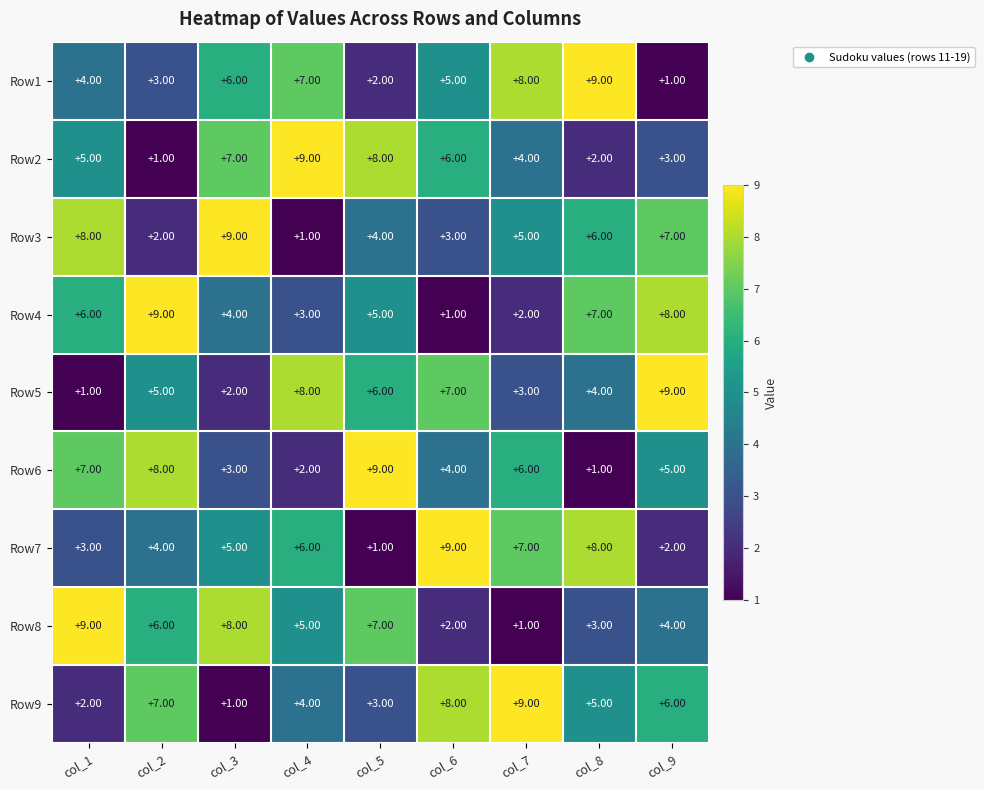

At how many categories does at least one series exceed 8?

9